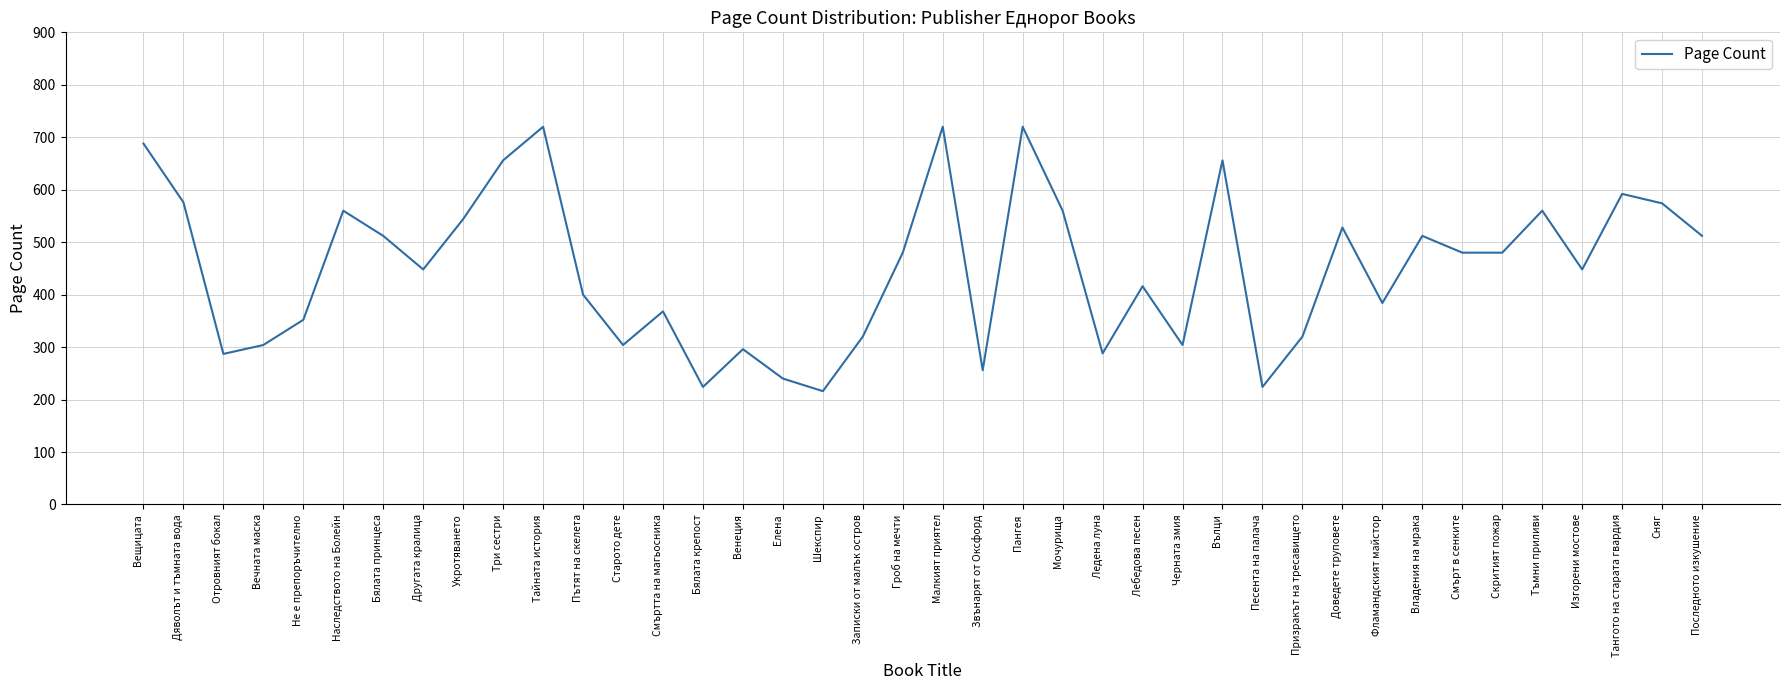

What is the difference between the values at Елена and Вълци?

416